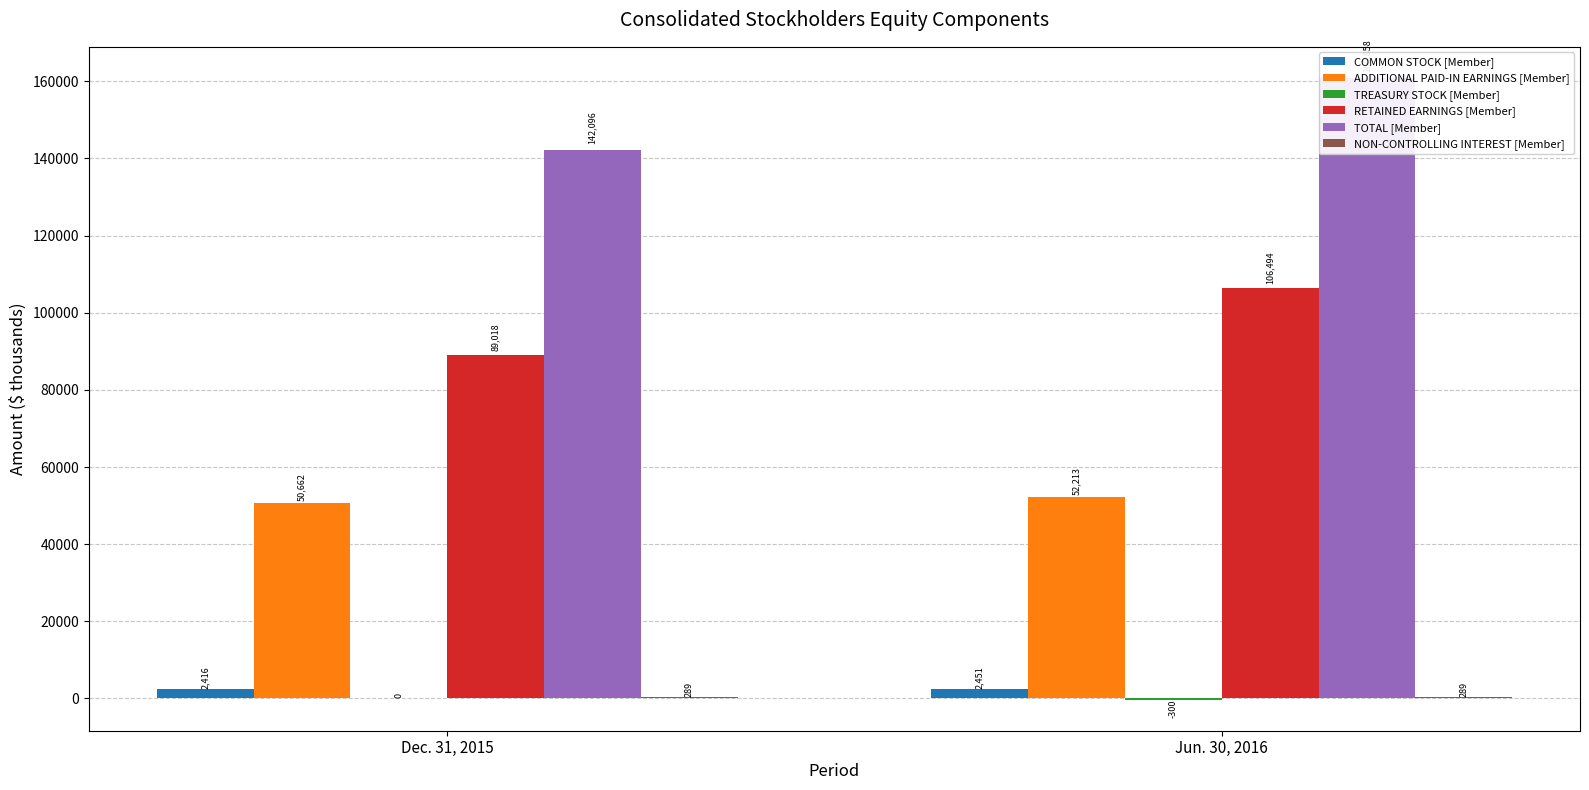

Which series has the largest range (max minus min)?

TOTAL [Member]